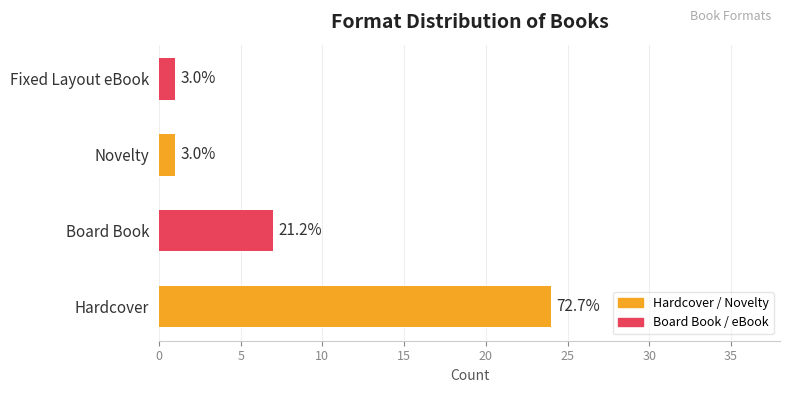

Is it true that the value at Board Book is 7?

True